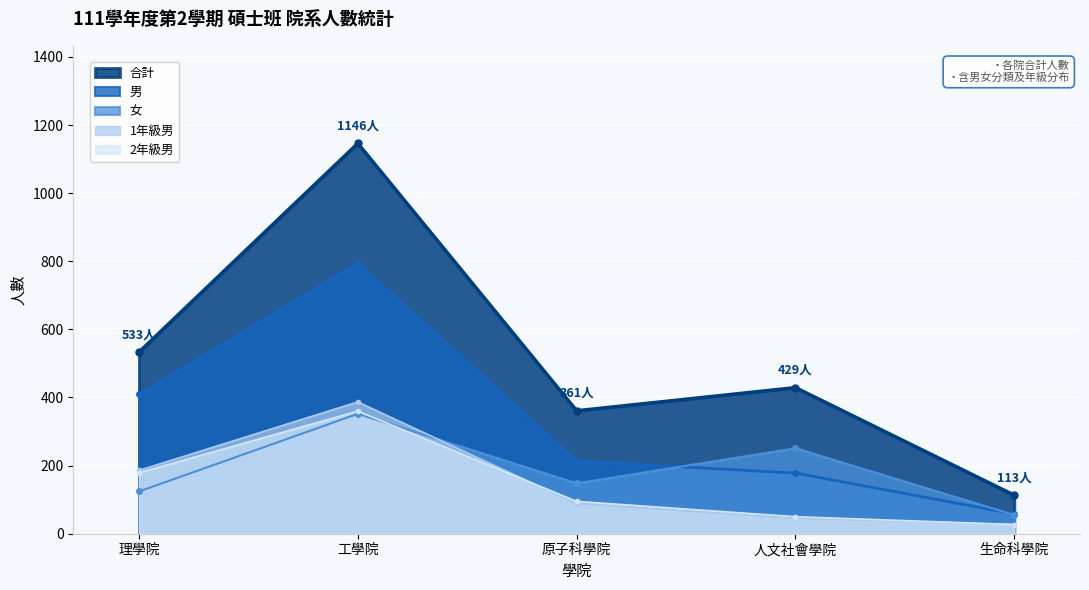

What is the difference between the maximum and minimum values in the 2年級男 series?

333